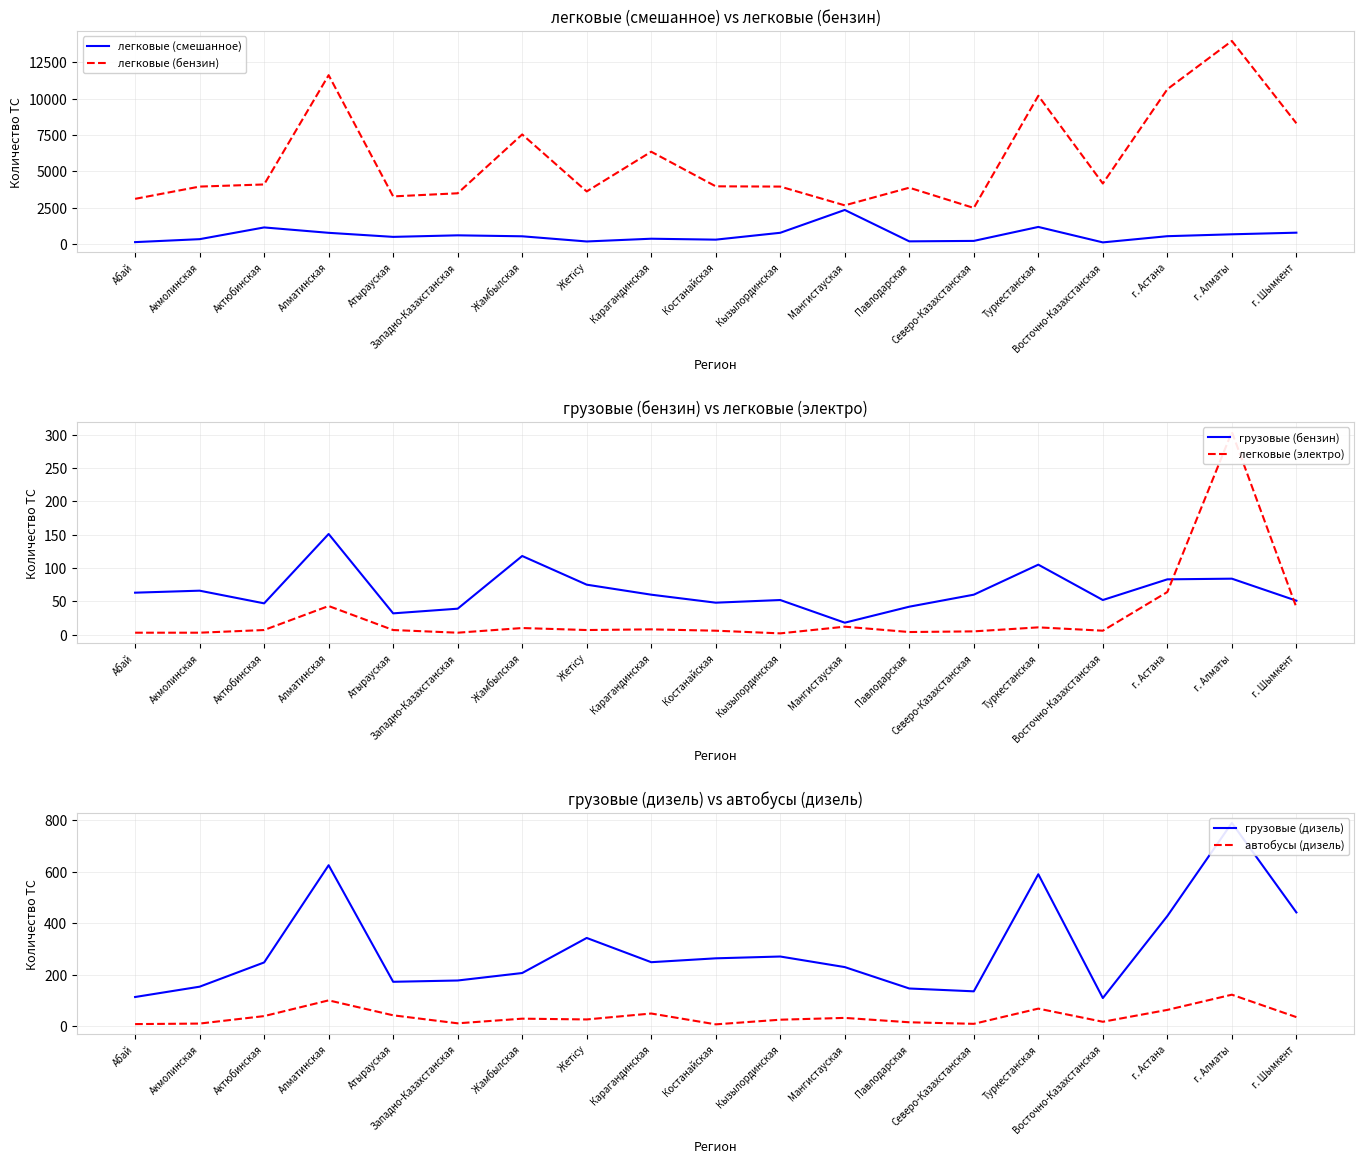

How many data points does each series have?

19